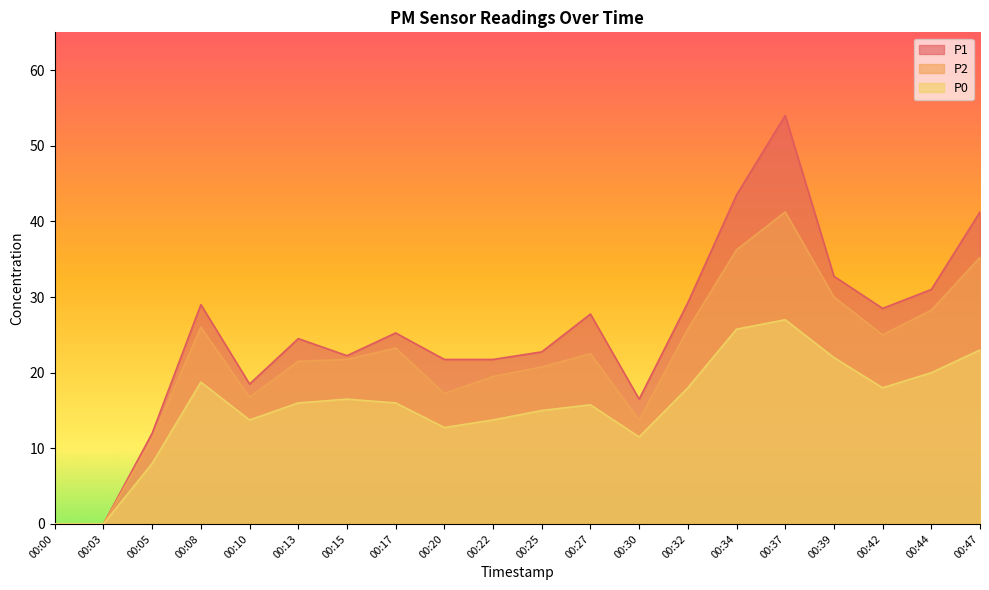

Which category has the lowest value in the P1 series?

00:00